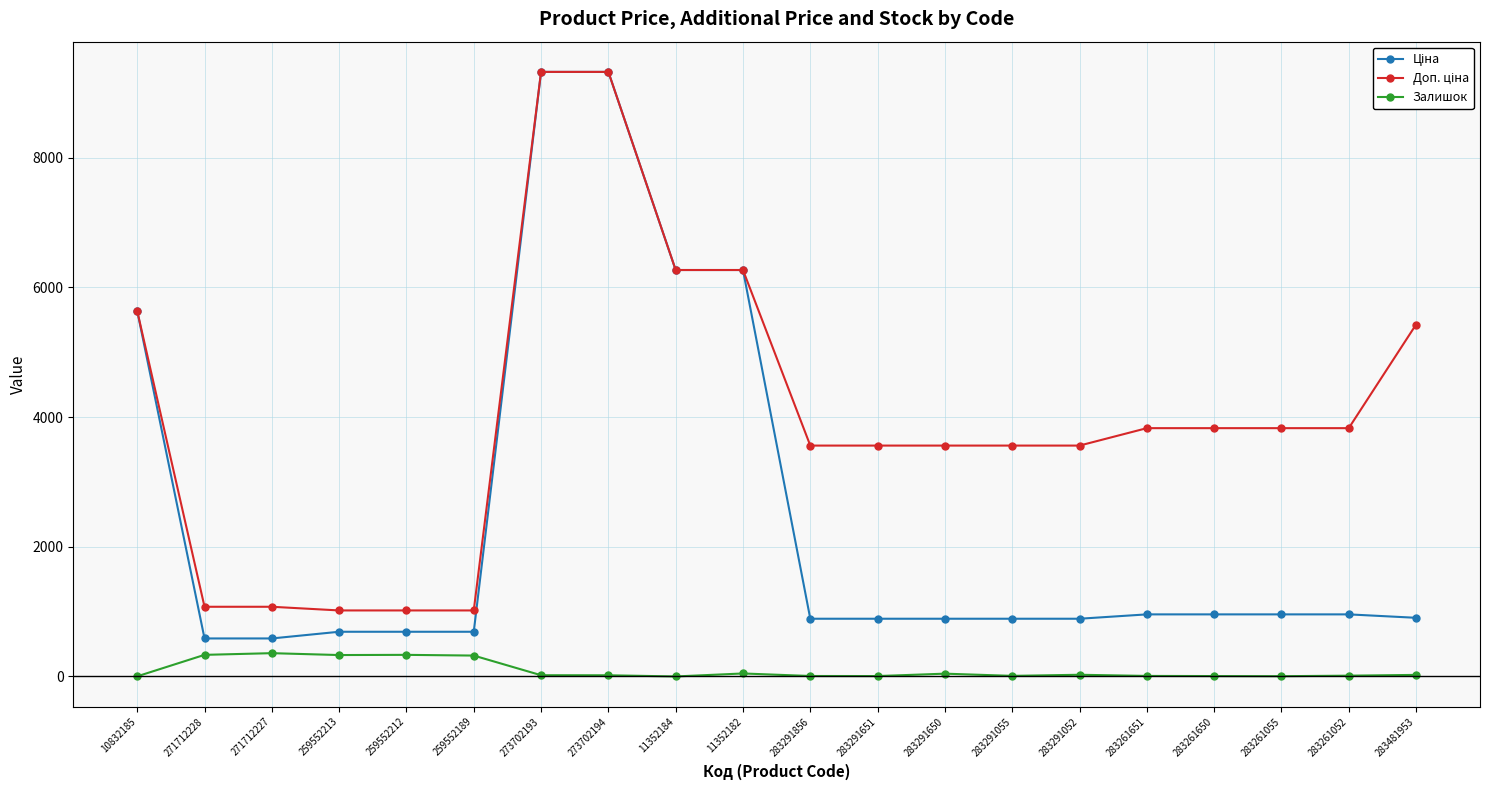

At how many categories does at least one series exceed 4719?

6